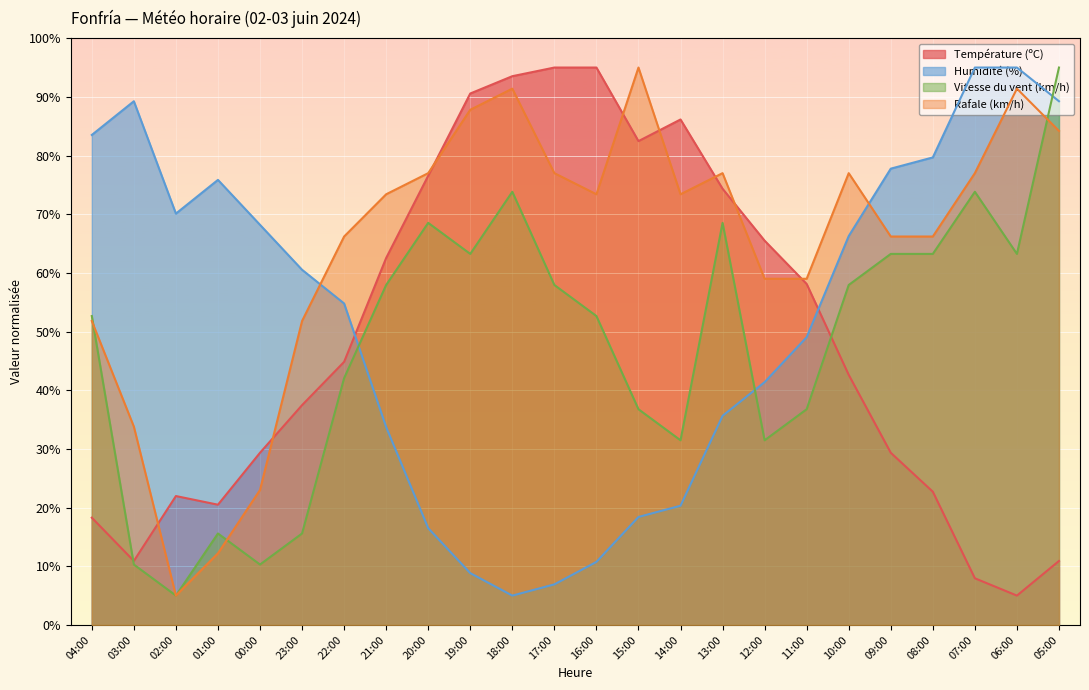

What is the label of the 24th point from the left?

05:00